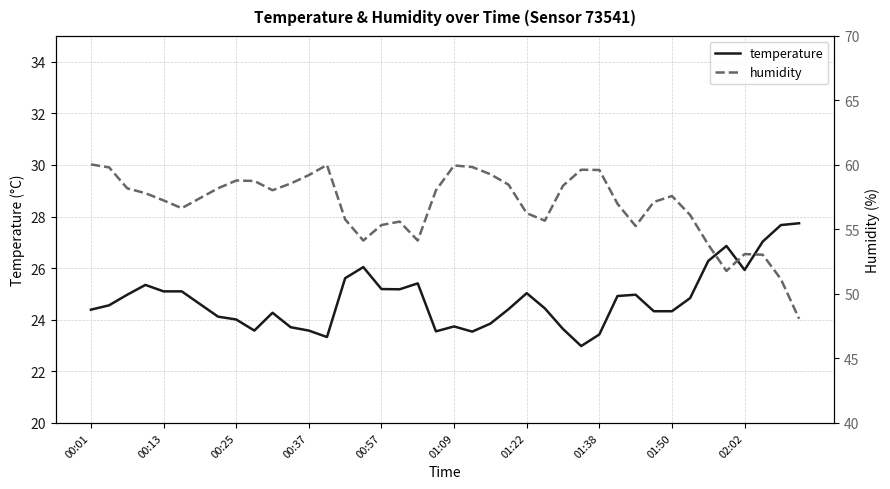

Is it true that temperature equals 25.2 at 00:57?

True